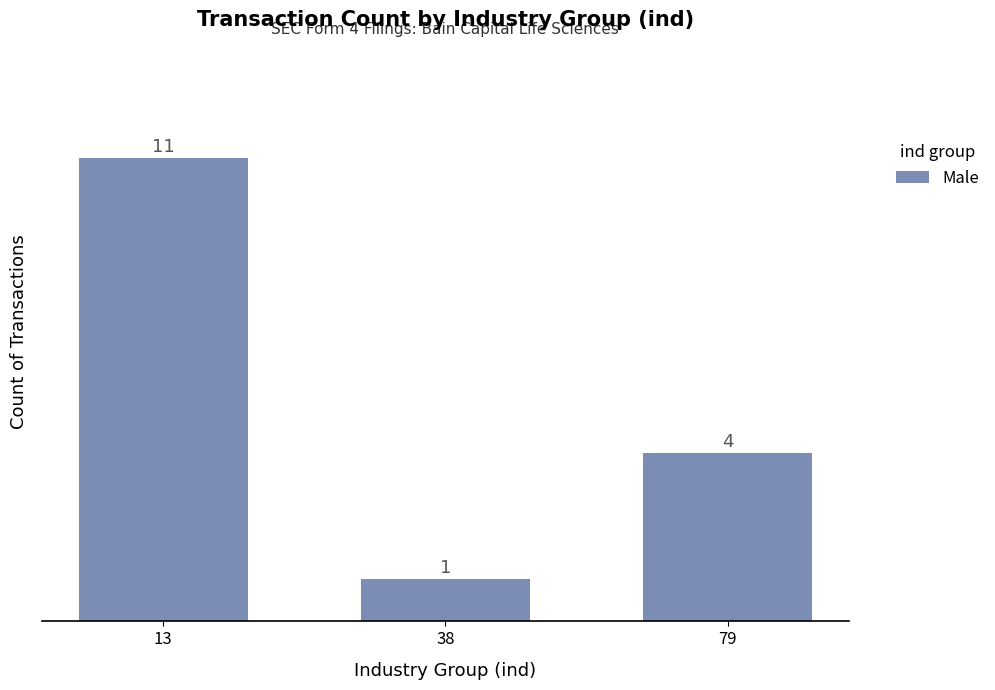

Which has a higher value, 13 or 79?

13